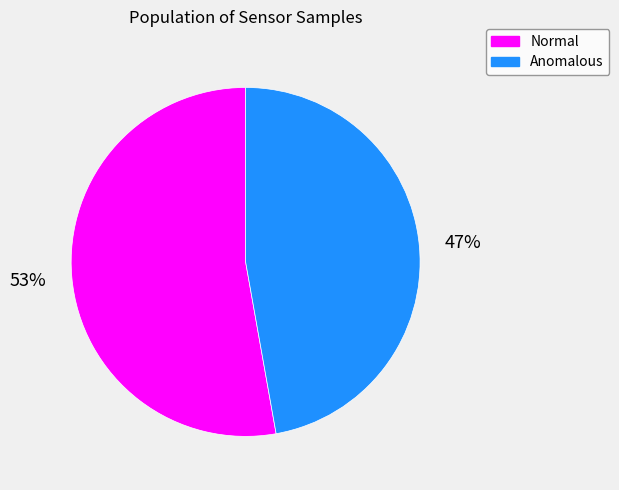

Is there a majority slice in this chart?

Yes